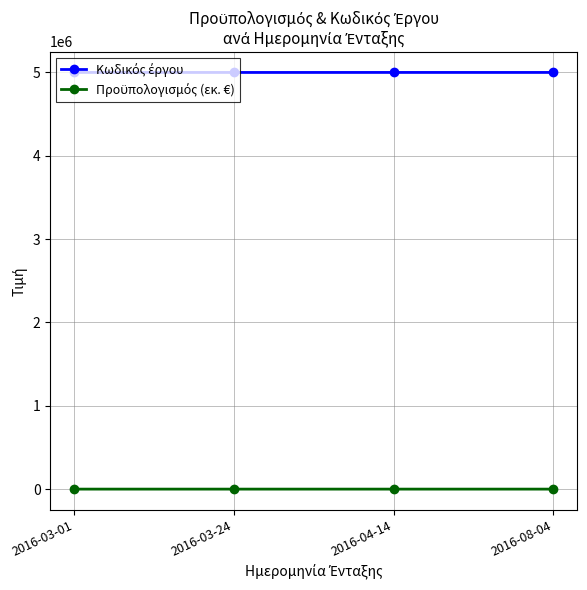

What is the label of the 3rd point from the left?

2016-04-14